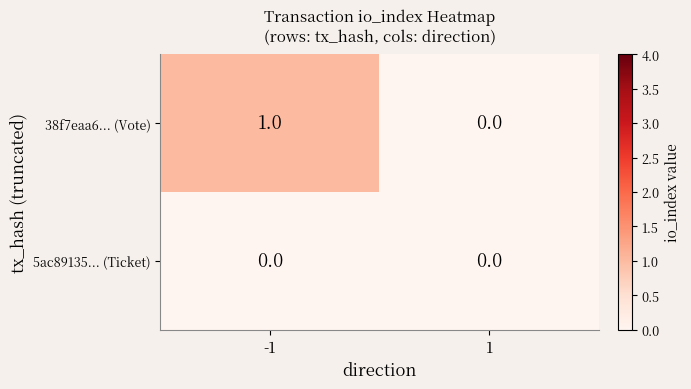

Rank the categories by 38f7eaa6... (Vote) value from highest to lowest.

-1, 1